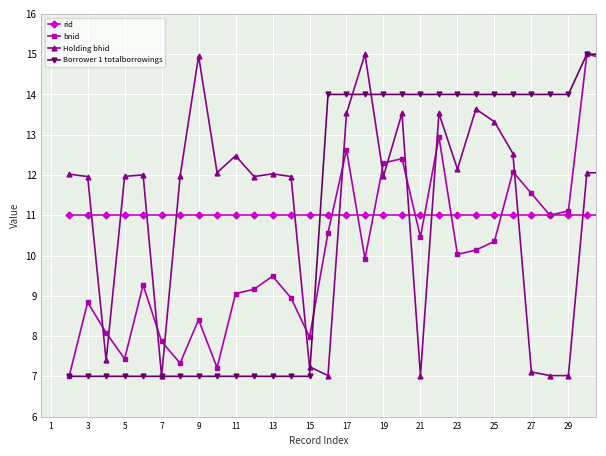

What are all the series names shown in the legend?

rid, bnid, Holding bhid, Borrower 1 totalborrowings